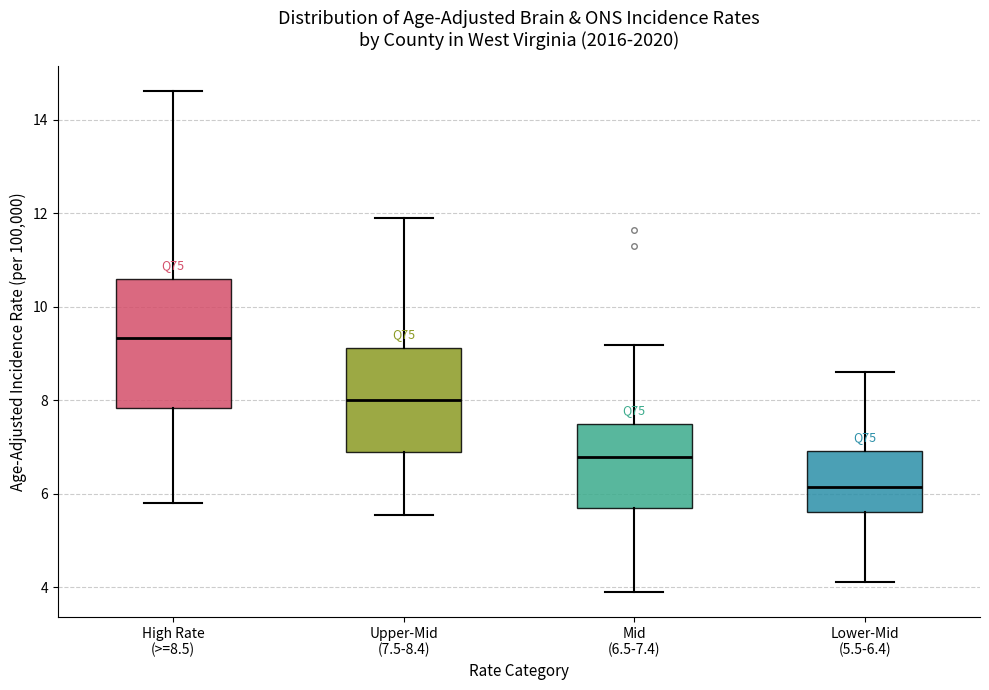

Reading left to right, read every box against the y-axis: the position of its median line, the range the box covers, and the ends of its whiskers. The values are not printed on the chart, so give them approximately, as read against the axis.

High Rate (>=8.5): median 9.4, box 7.8 to 10.6, whiskers 5.8 to 14.6
Upper-Mid (7.5-8.4): median 8.0, box 6.8 to 9.2, whiskers 5.6 to 12.0
Mid (6.5-7.4): median 6.8, box 5.6 to 7.4, whiskers 4.0 to 9.2
Lower-Mid (5.5-6.4): median 6.2, box 5.6 to 7.0, whiskers 4.2 to 8.6